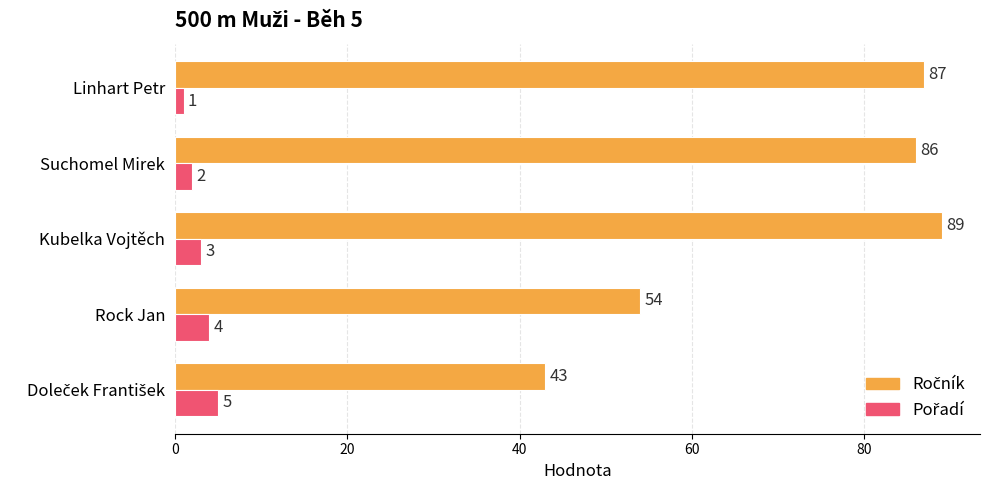

What is the spread (max minus min) of values at Suchomel Mirek?

84